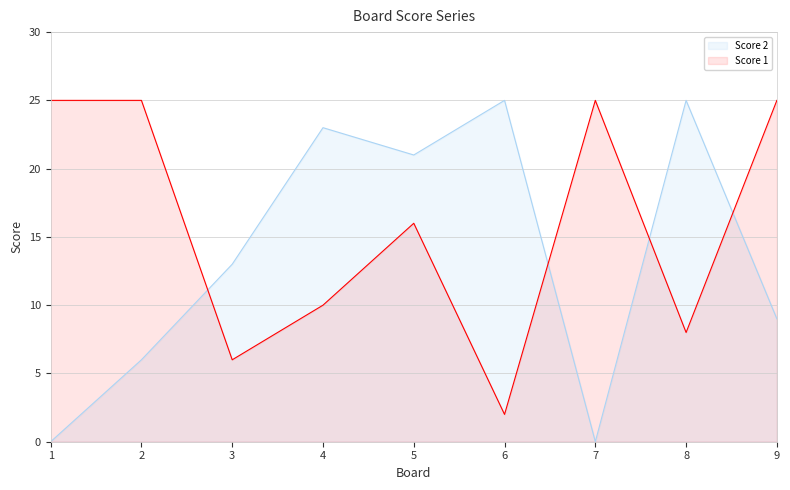

What is the value of the Score 2 point at the 9th from the left?

9